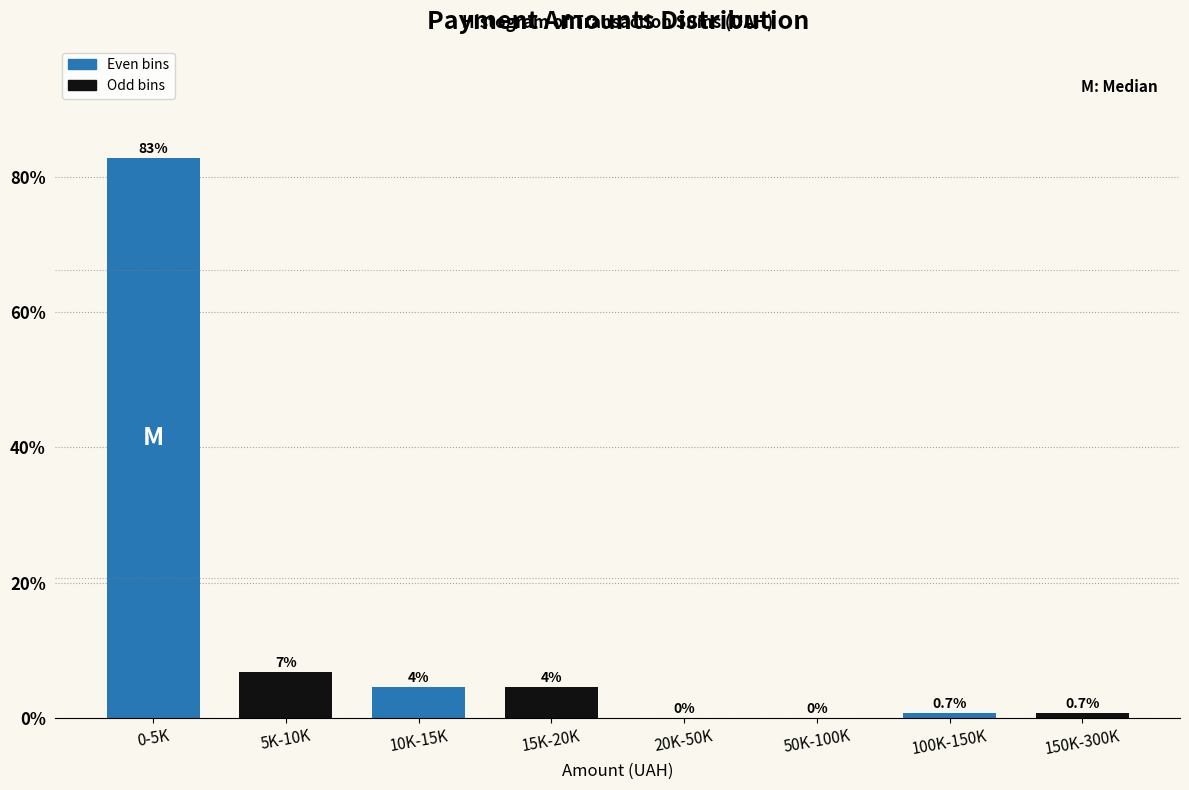

Reading right to left, extract all data points from this chart.

150K-300K=0.7	100K-150K=0.7	50K-100K=0.0	20K-50K=0.0	15K-20K=4.5	10K-15K=4.5	5K-10K=6.7	0-5K=82.8